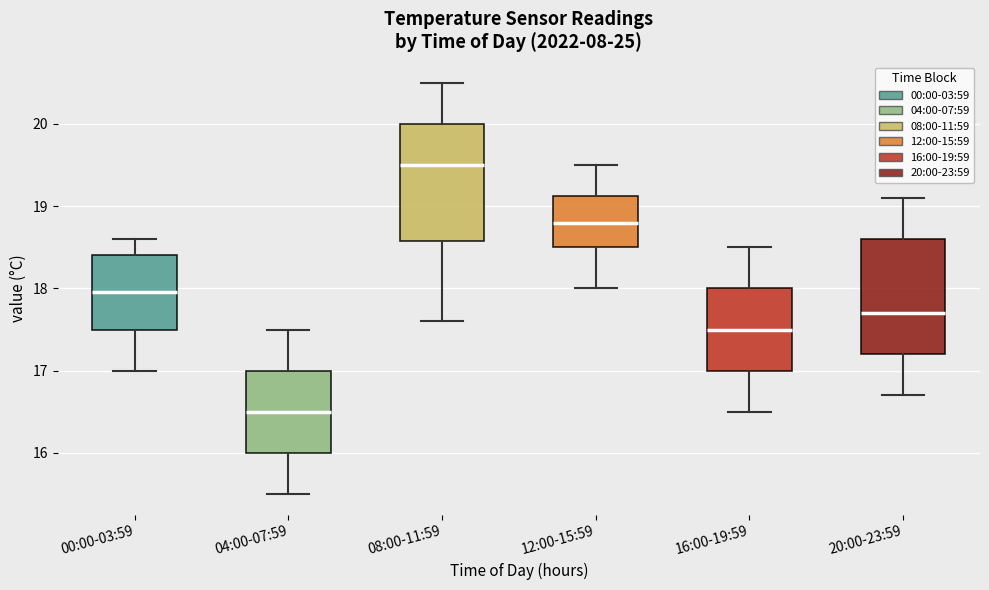

Reading left to right, read every box against the y-axis: the position of its median line, the range the box covers, and the ends of its whiskers. The values are not printed on the chart, so give them approximately, as read against the axis.

00:00-03:59: median 18.0, box 17.5 to 18.4, whiskers 17.0 to 18.6
04:00-07:59: median 16.5, box 16.0 to 17.0, whiskers 15.5 to 17.5
08:00-11:59: median 19.5, box 18.6 to 20.0, whiskers 17.6 to 20.5
12:00-15:59: median 18.8, box 18.5 to 19.1, whiskers 18.0 to 19.5
16:00-19:59: median 17.5, box 17.0 to 18.0, whiskers 16.5 to 18.5
20:00-23:59: median 17.7, box 17.2 to 18.6, whiskers 16.7 to 19.1